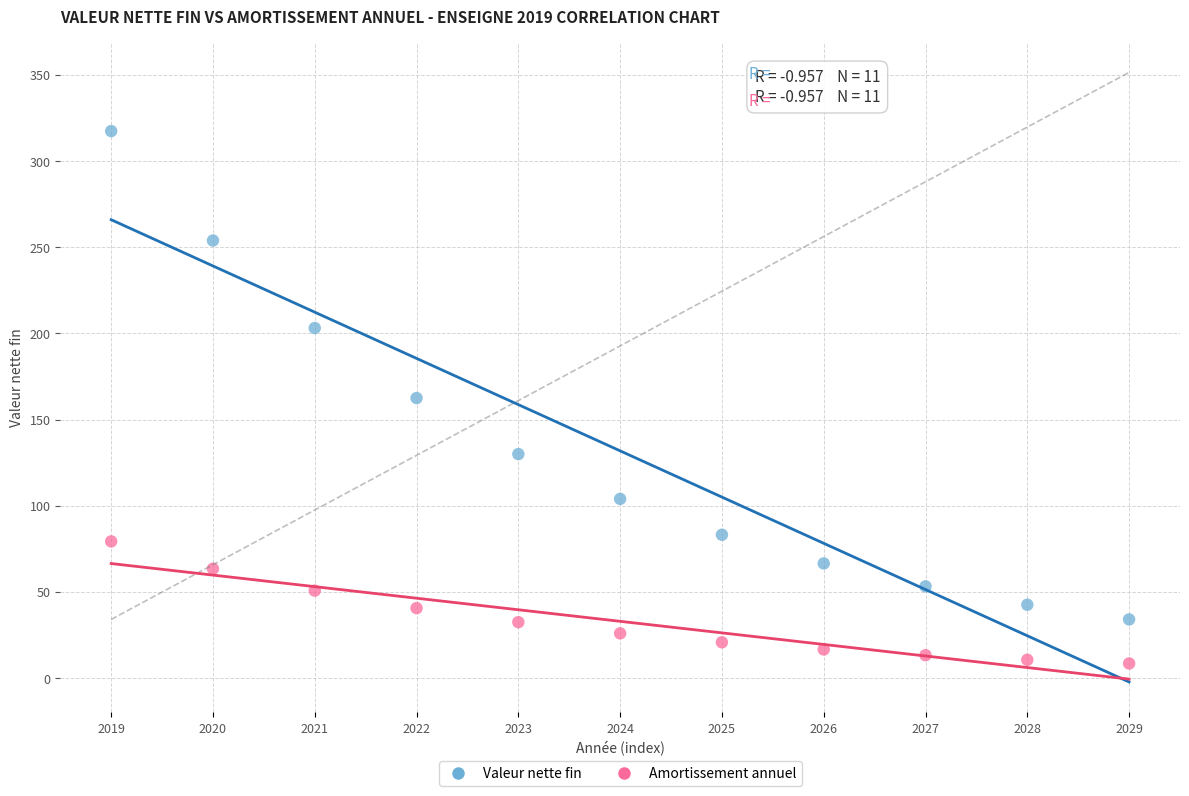

Which series has the largest Y range (max minus min)?

Valeur nette fin